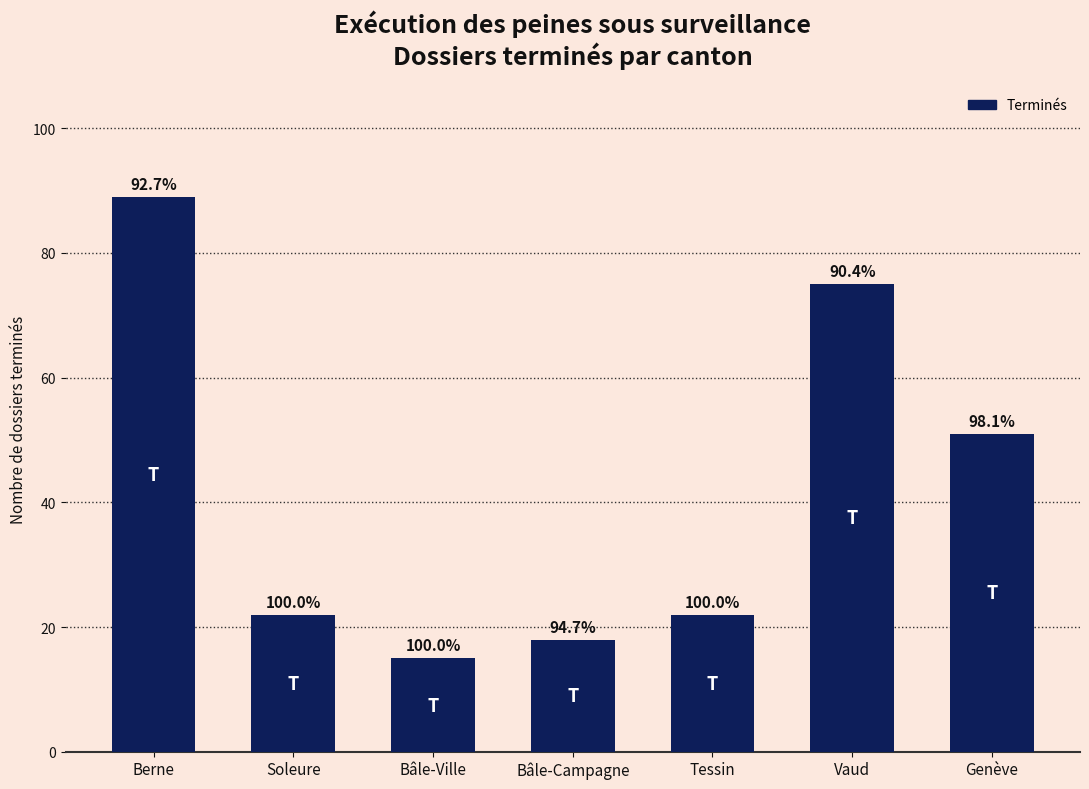

List the labels in order of value, smallest first.

Bâle-Ville, Bâle-Campagne, Soleure, Tessin, Genève, Vaud, Berne